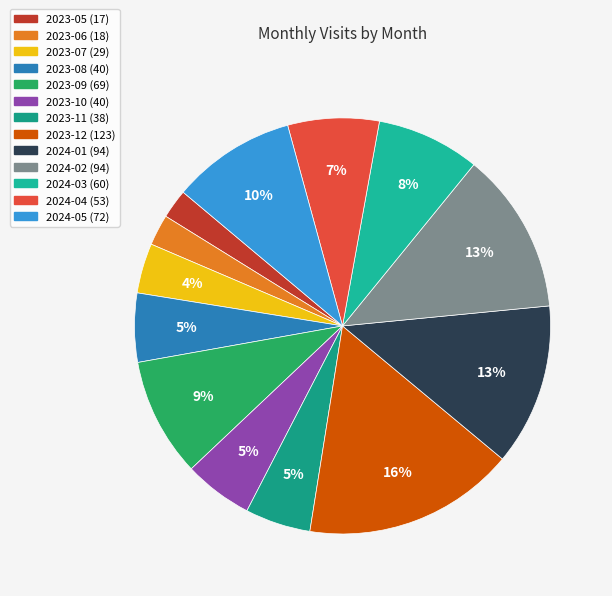

To the nearest percent, what percentage of the pie is 2024-04?

7%